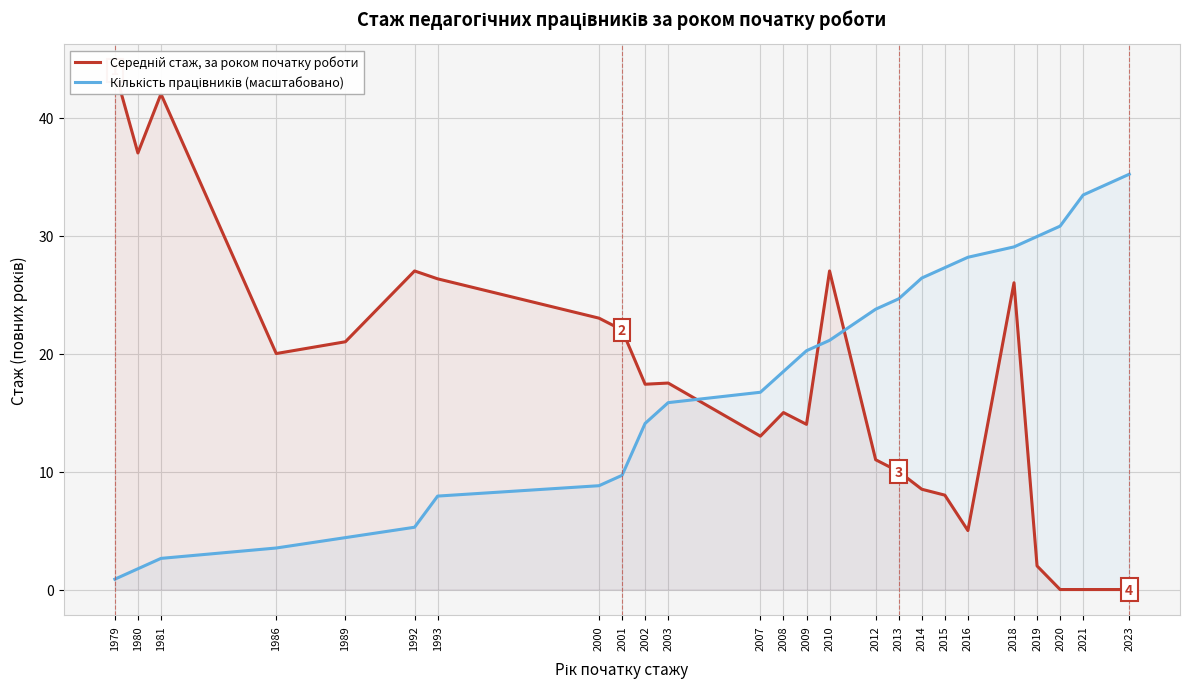

What is the difference between the second highest and second lowest values in the Кількість працівників (масштабовано) series?

31.7